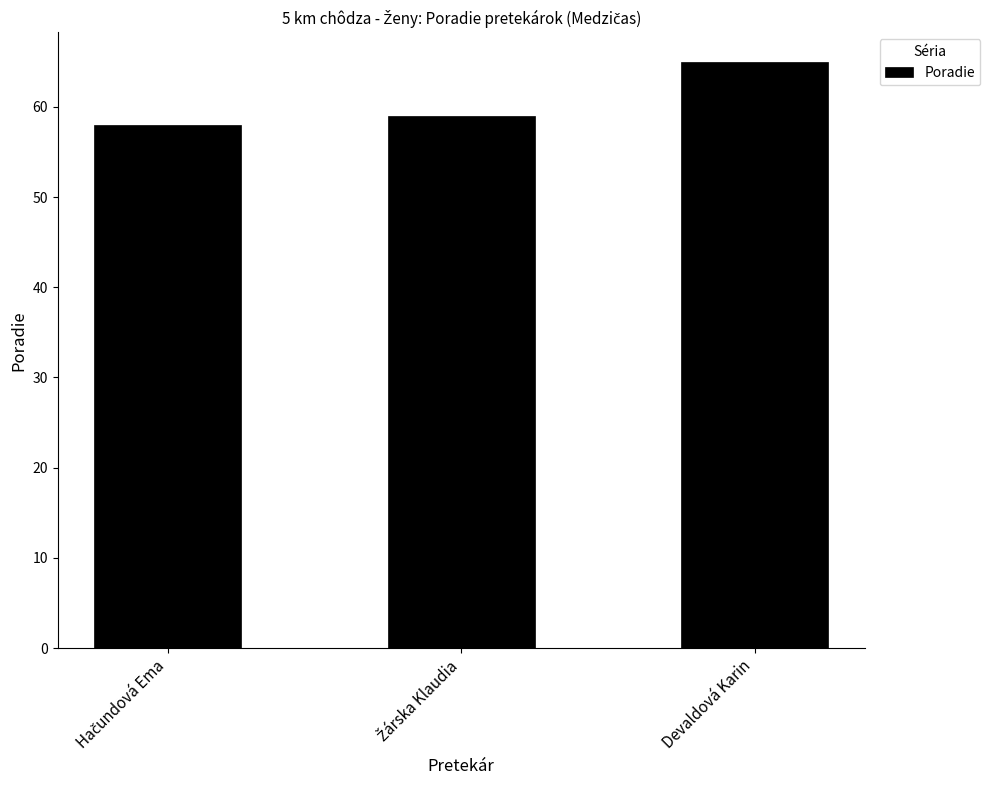

What is the minimum value shown in the chart?

58